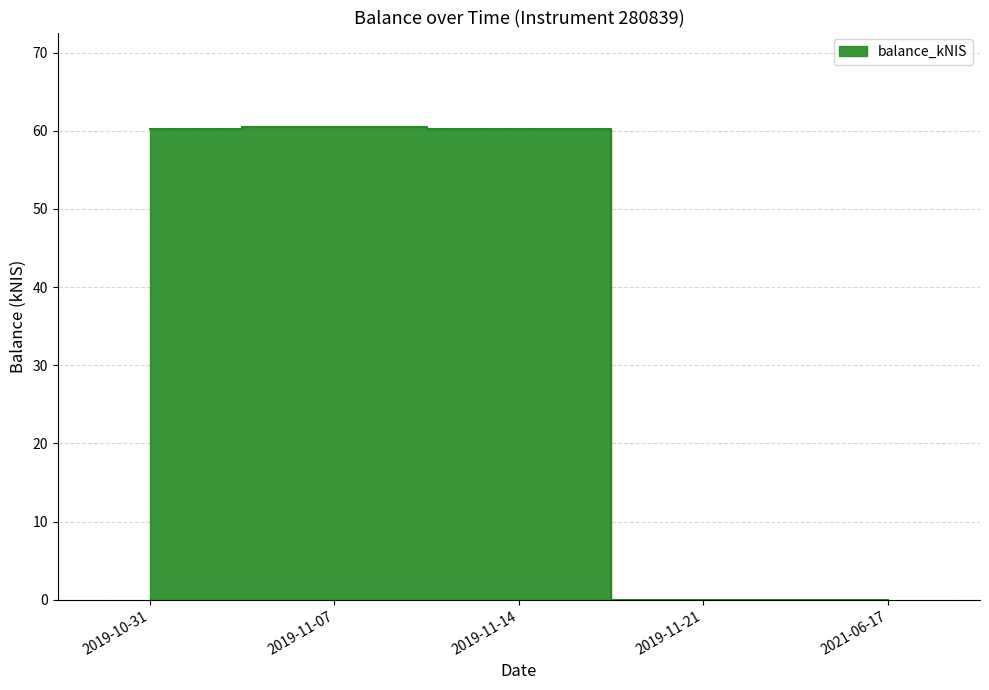

True or false: the data shows -26.8 at 2021-06-17.

False